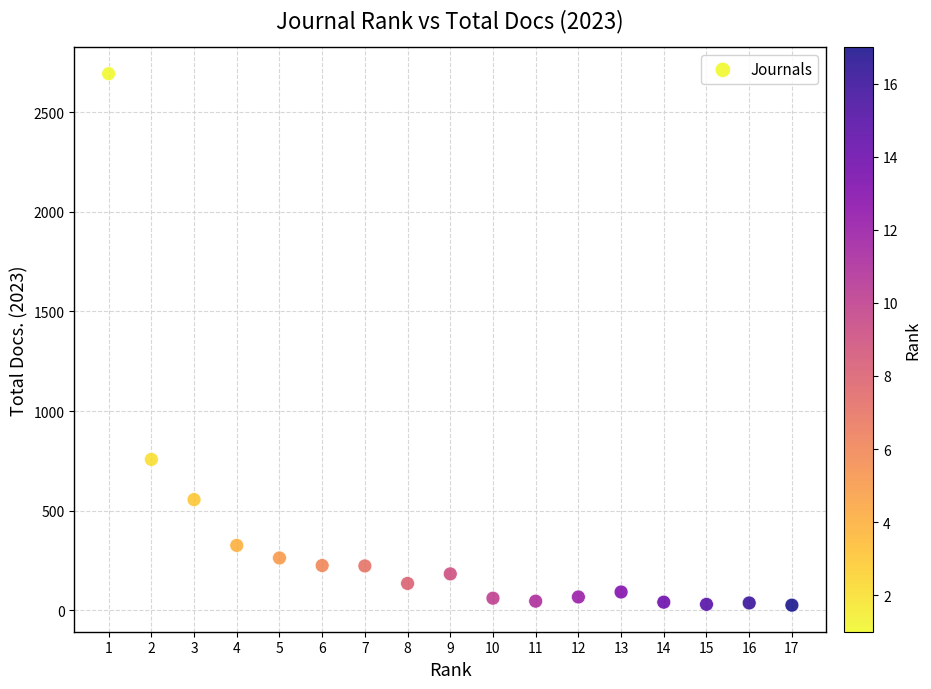

What Y value in the scatter plot is closest to 1359?

757